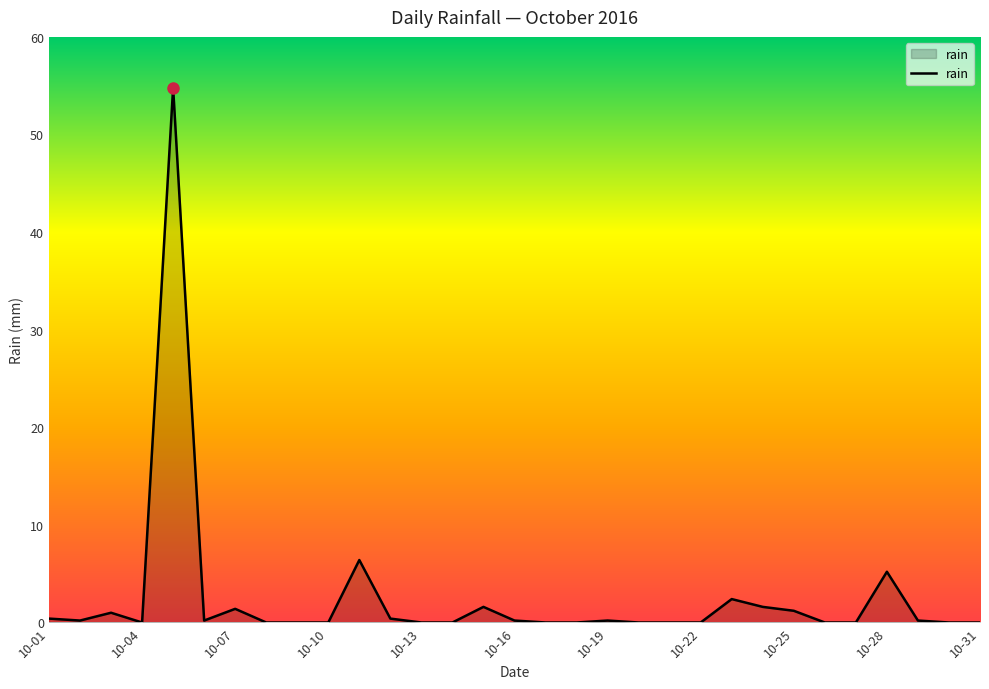

What is the sum of all values?

77.4